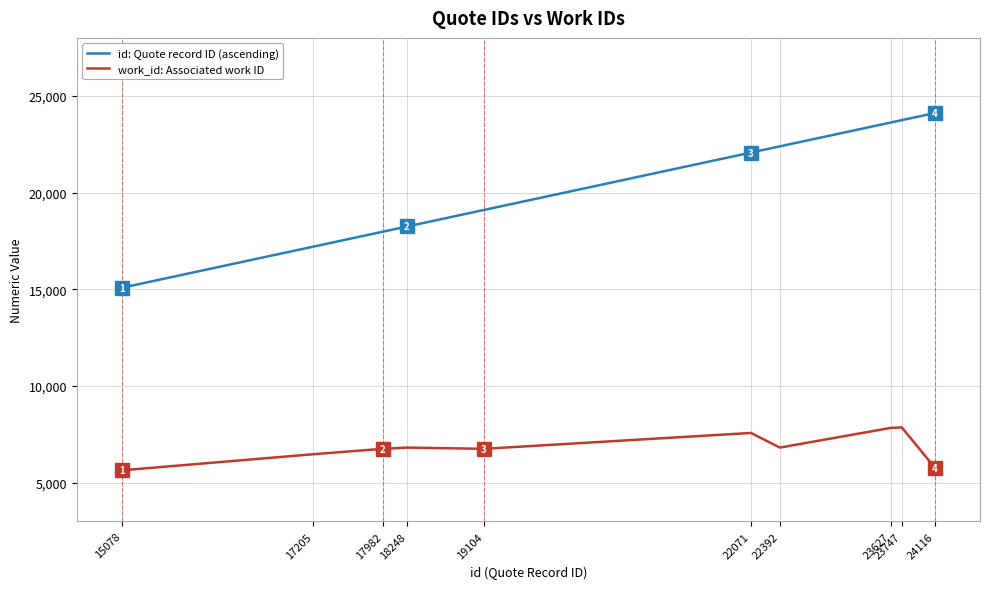

The value of work_id: Associated work ID at 24116 is 5767. True or false?

True